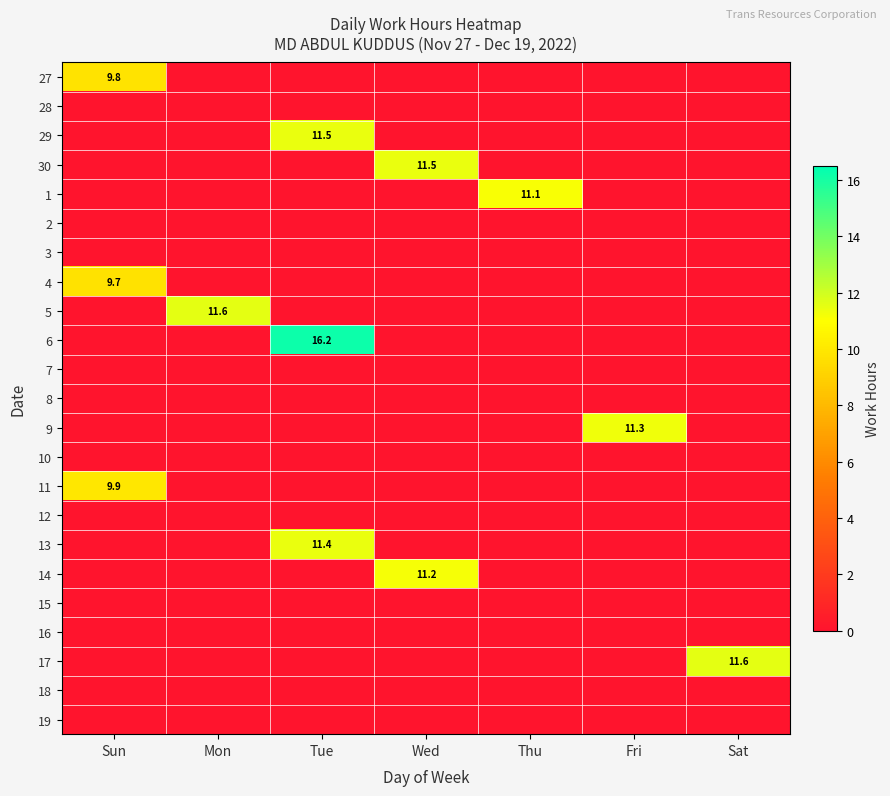

The 2 series shows 0.0 at Sat. True or false?

True